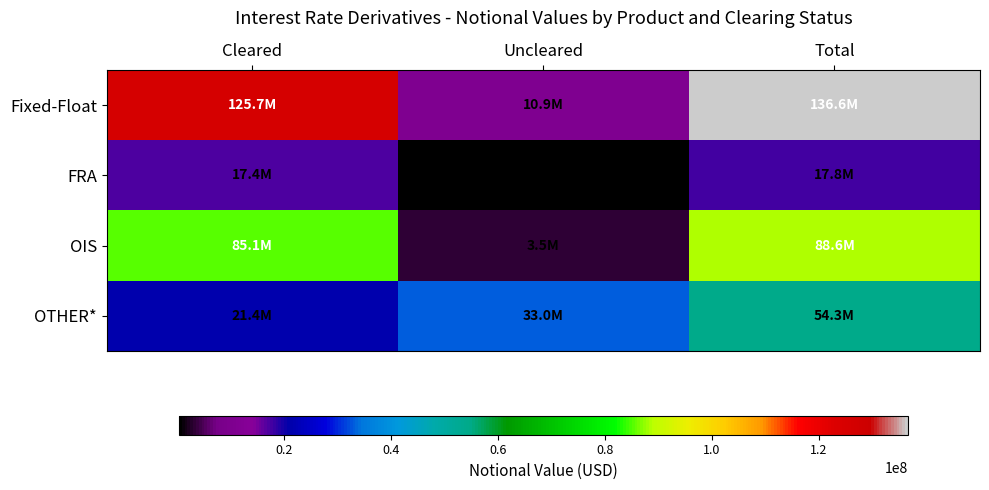

At which category is the sum across all series the highest?

Total